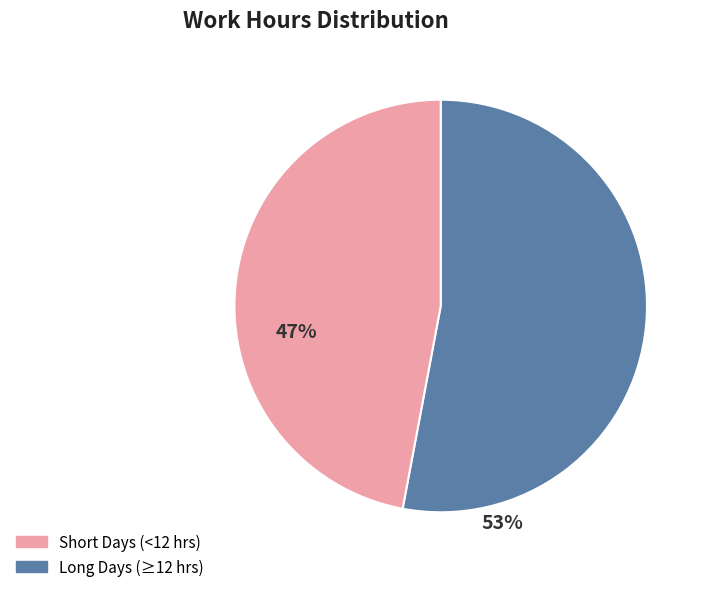

Is there a majority slice in this chart?

Yes